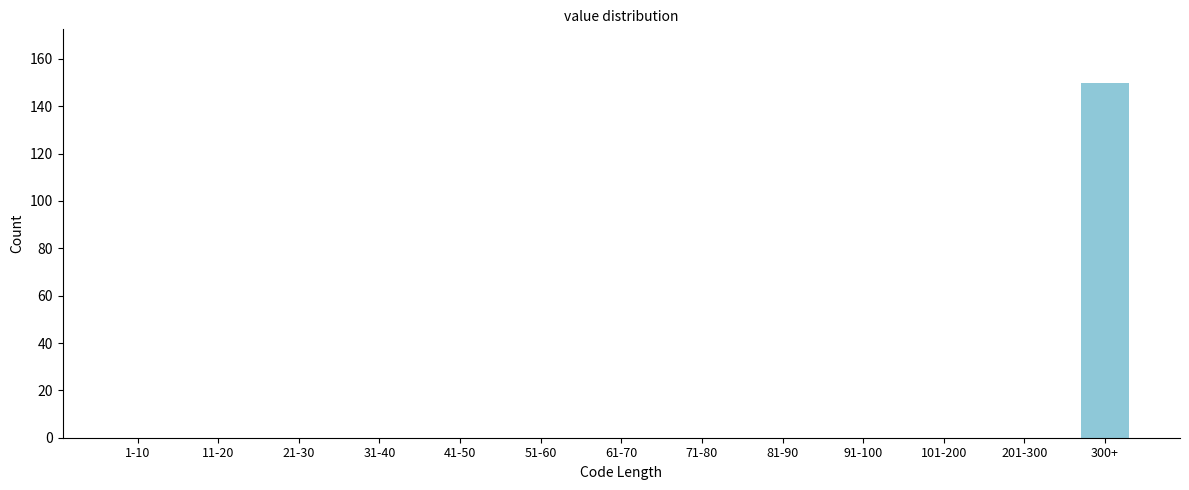

Reading right to left, list all the values displayed in this chart.

300+=150	201-300=0	101-200=0	91-100=0	81-90=0	71-80=0	61-70=0	51-60=0	41-50=0	31-40=0	21-30=0	11-20=0	1-10=0